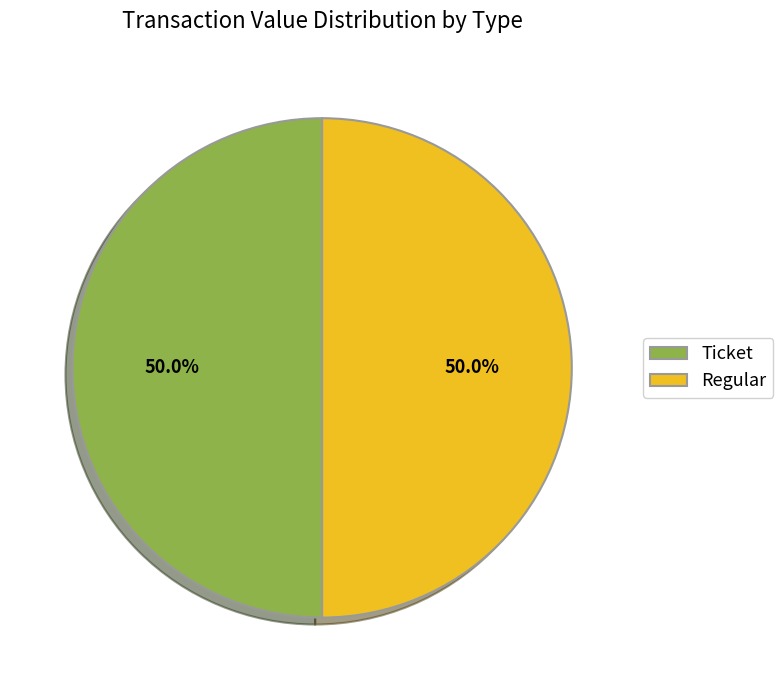

Combined, what portion of the pie is Regular and Ticket?

100.0%